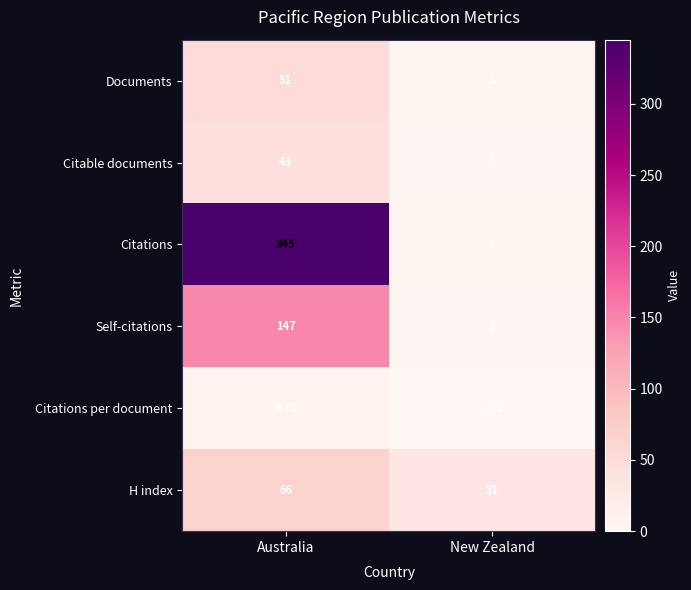

At which label is Citable documents closest to 22?

New Zealand